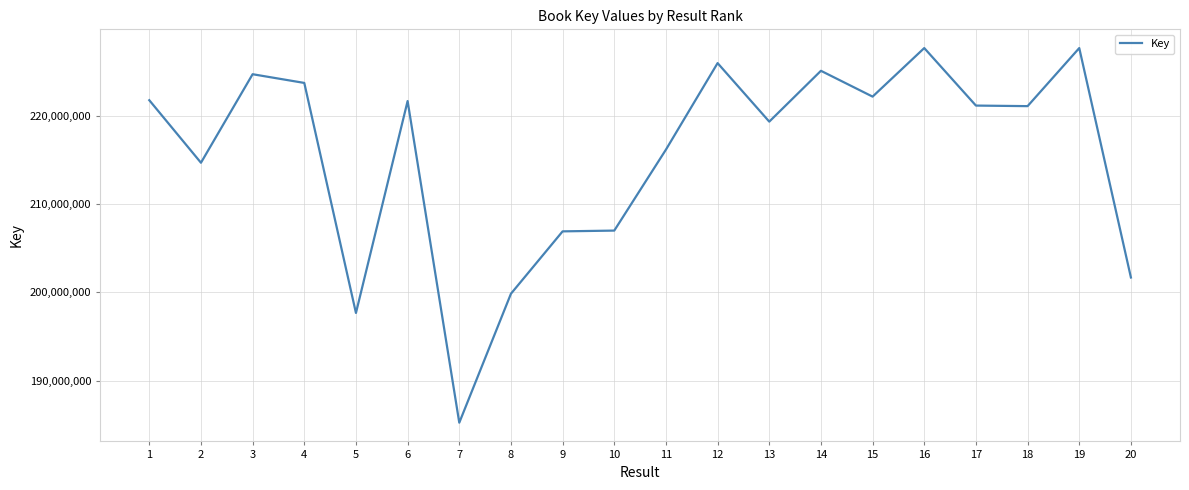

The chart shows a value of 224679503 at 3. True or false?

True